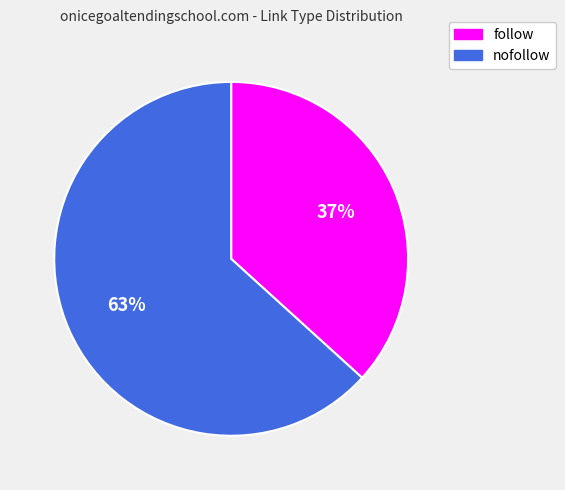

To the nearest percent, what percentage of the pie is follow?

37%